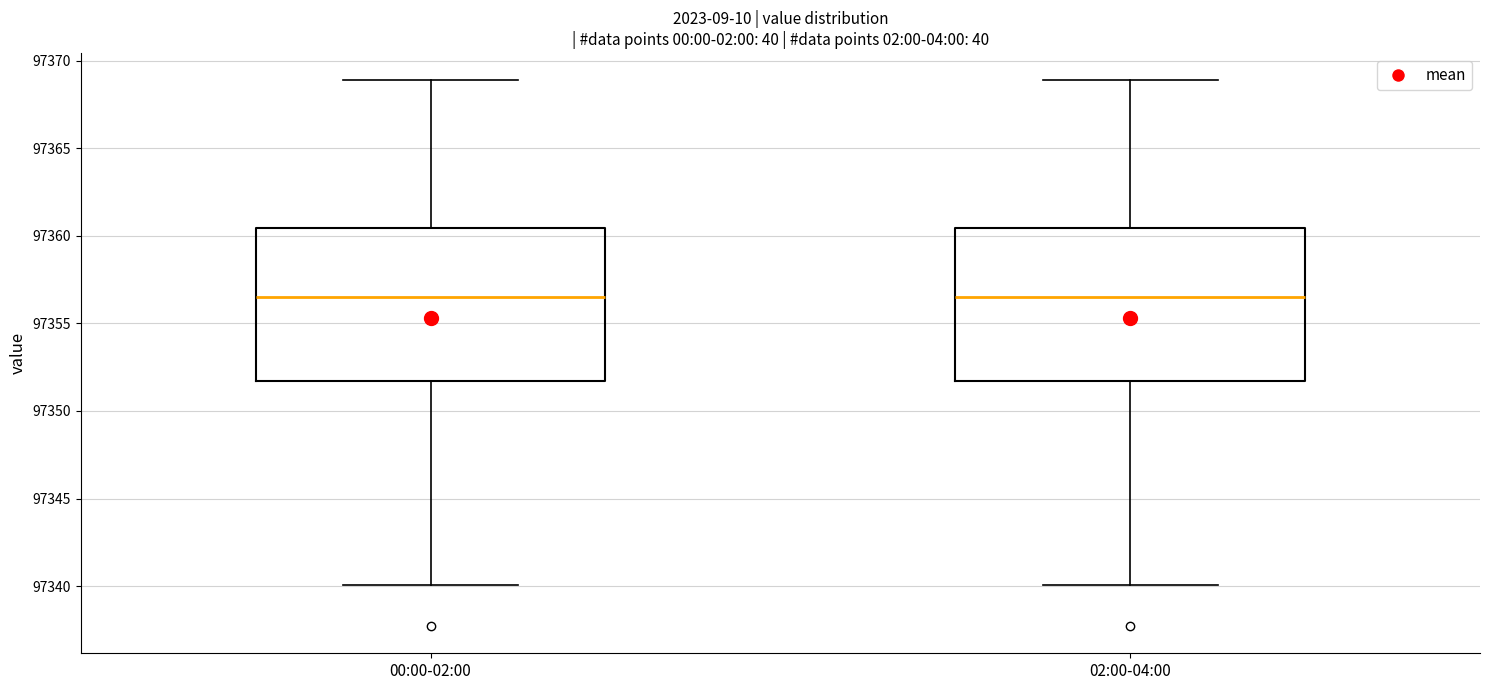

Where does the median line of the box for 02:00-04:00 sit on the y-axis? The values are not printed on the chart, so give them approximately, as read against the axis.

97356.5